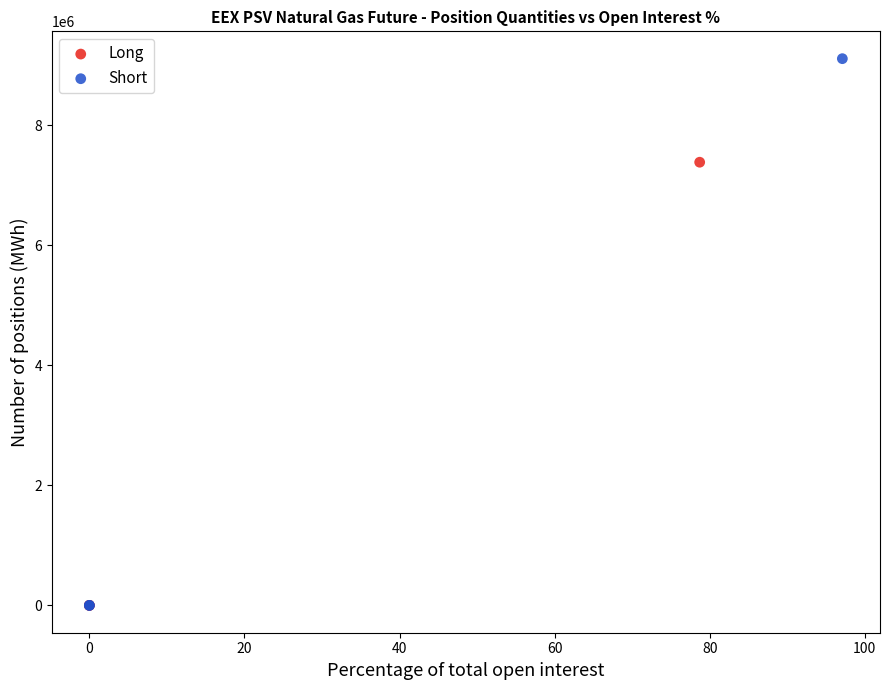

Which series contains the highest Y value?

Short